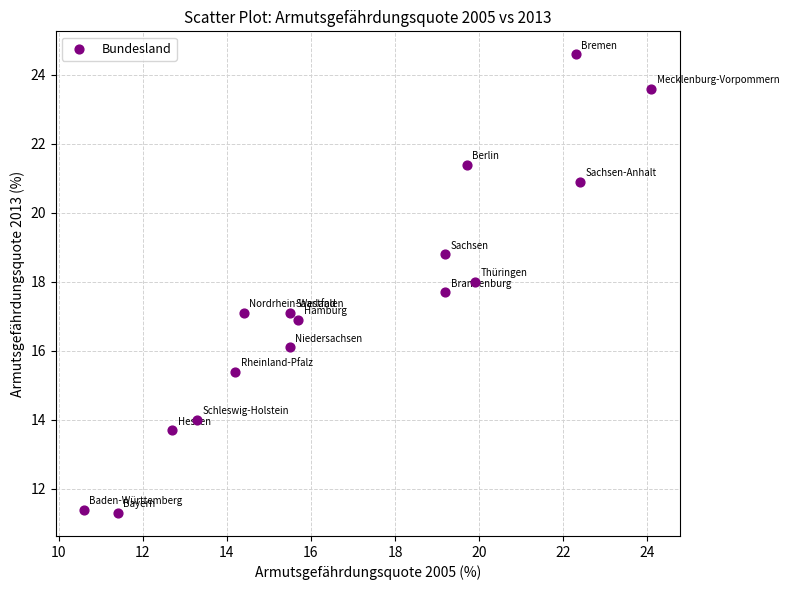

What is the range of Y values (max minus min)?

13.3